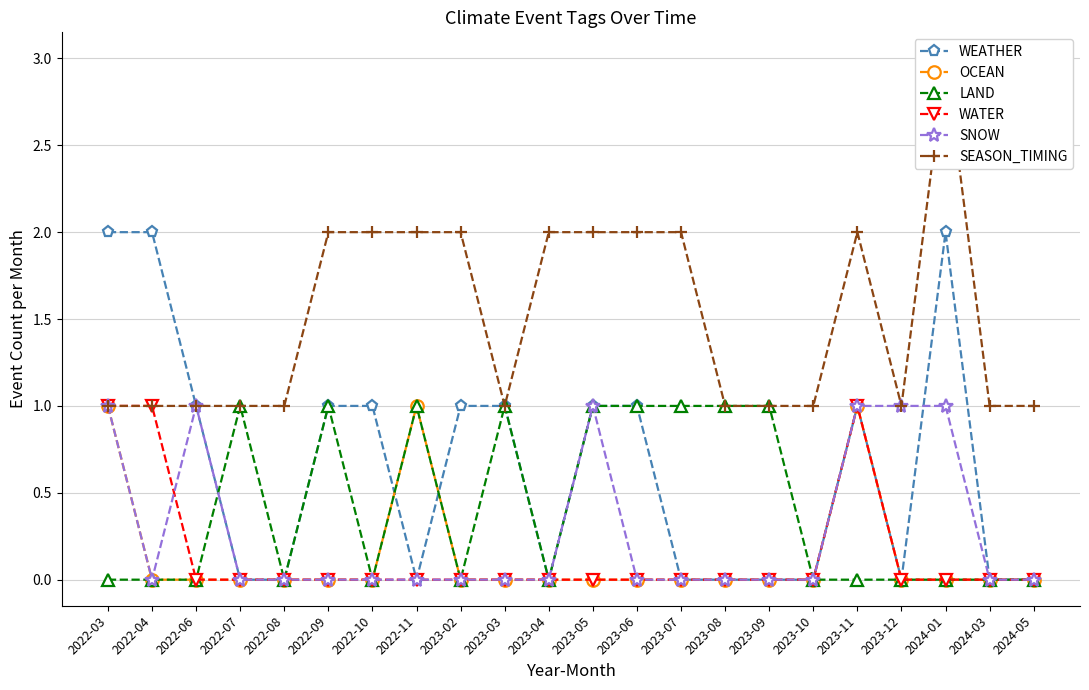

What is the difference between the highest and lowest values at 2023-07?

2